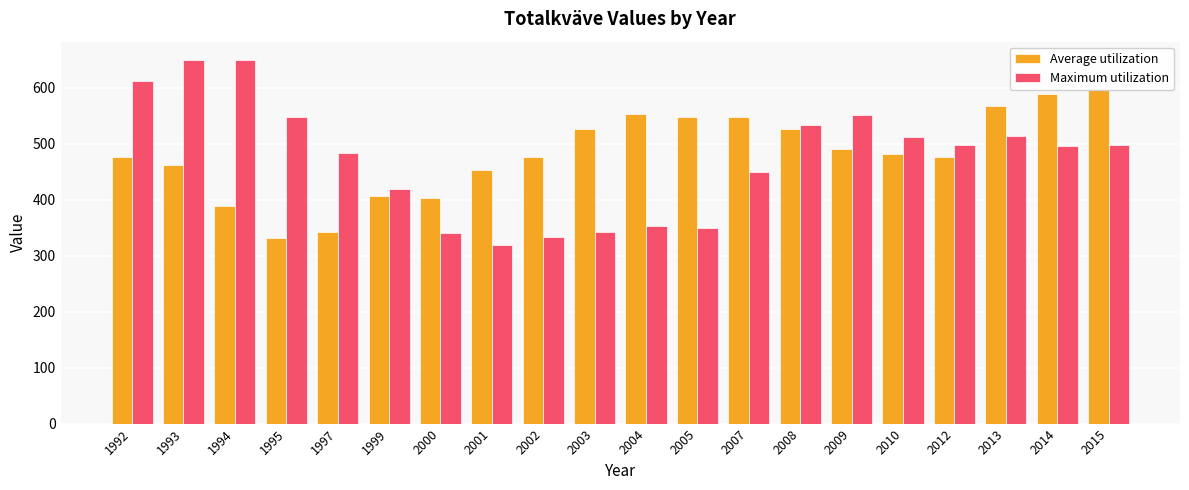

What is the value of the Maximum utilization bar at the 7th from the left?

340